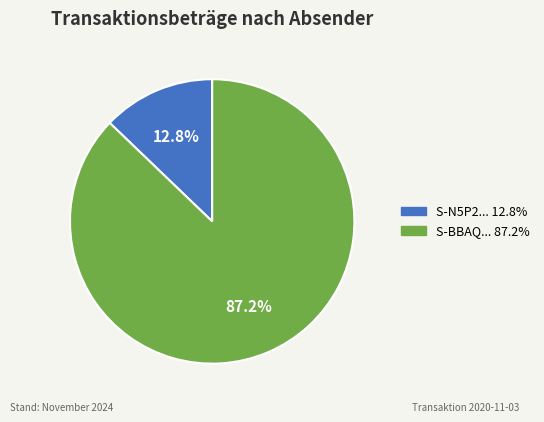

To the nearest percent, what is the difference between the largest and smallest slice percentages?

74%